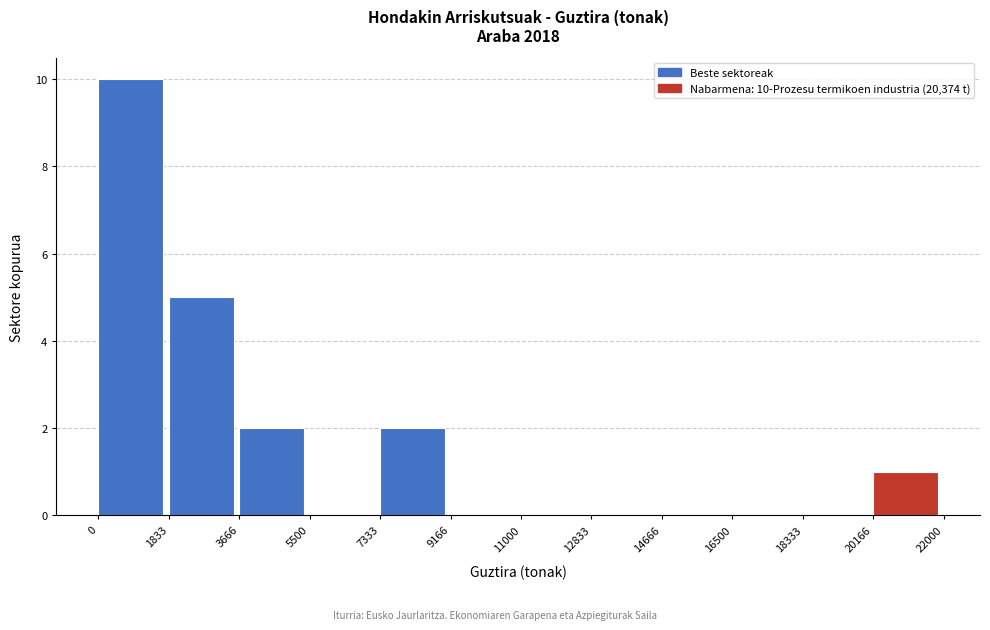

Reading left to right, what are all the values shown in this chart?

0=10	1833=5	3666=2	5500=0	7333=2	9166=0	11000=0	12833=0	14666=0	16500=0	18333=0	20166=1